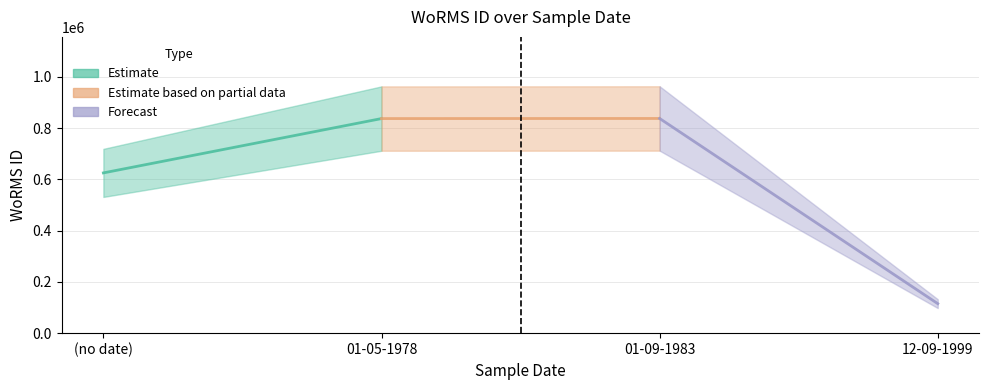

Is it true that the value at (no date) is 624974?

True